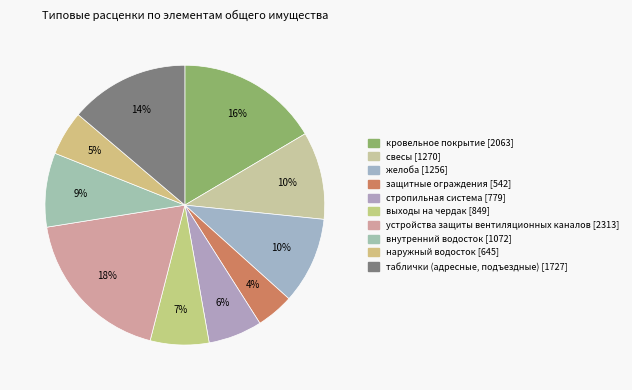

How many segments does this pie chart have?

10